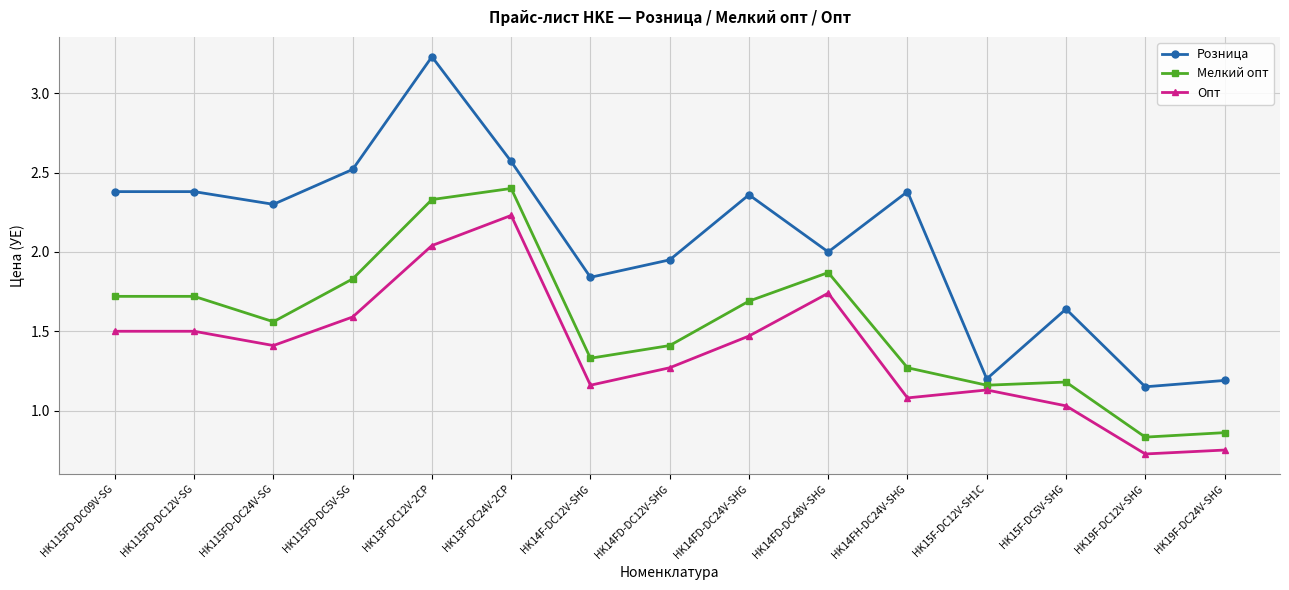

Which category has the highest value in the Мелкий опт series?

HK13F-DC24V-2CP